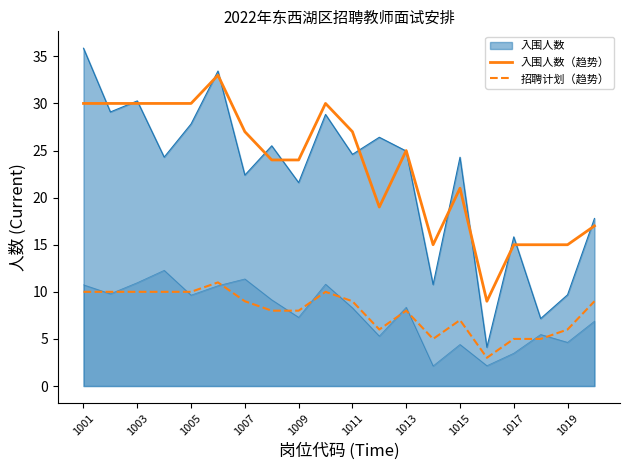

In 入围人数（趋势）, how many points are lower than both neighbors (excluding endpoints)?

3